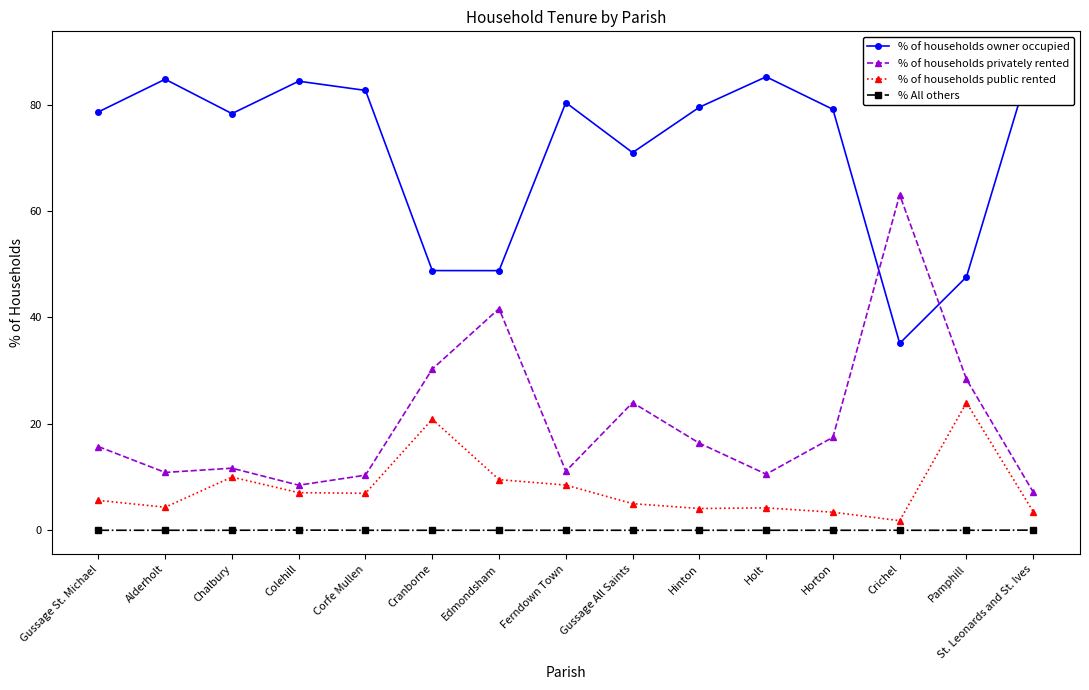

How many data points in % of households privately rented are less than 15?

7